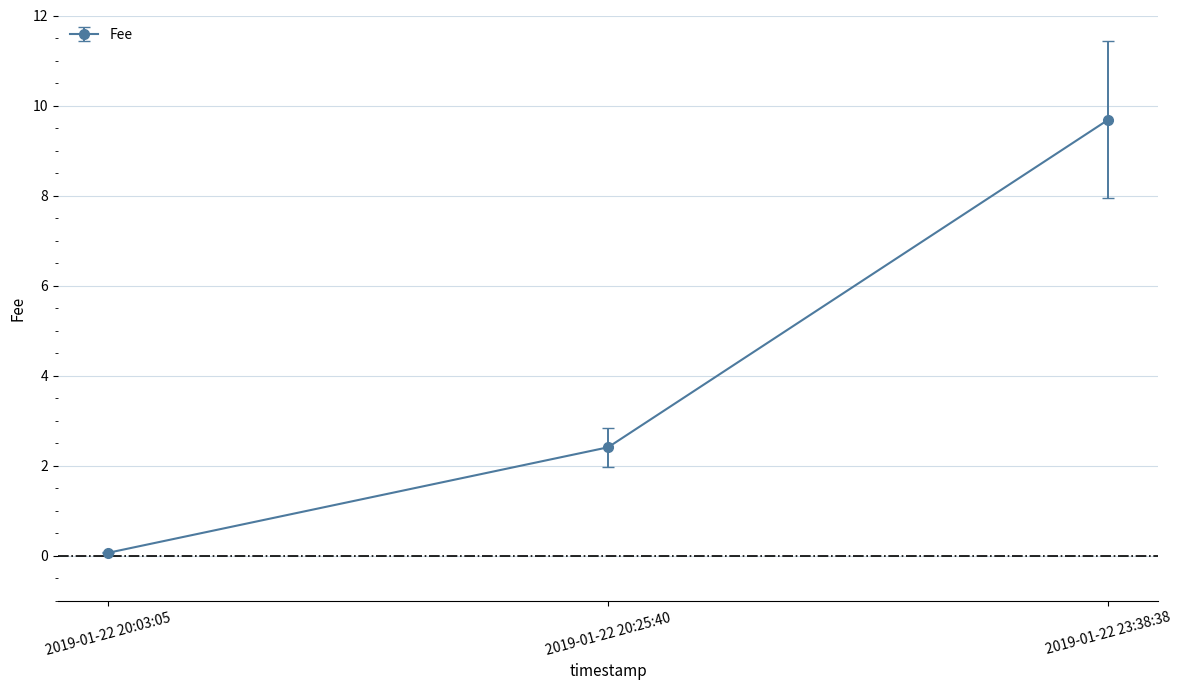

Is it true that the value at 2019-01-22 23:38:38 is 9.7?

True